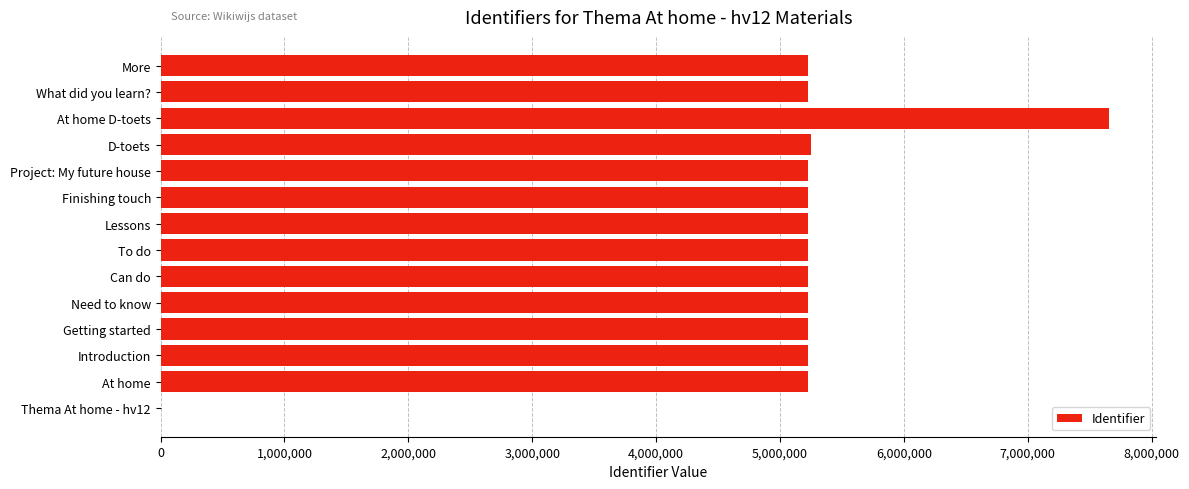

At which category does the chart reach its peak across all series?

At home D-toets